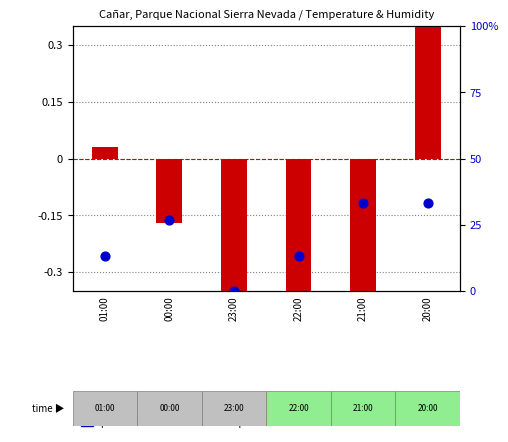

Which series reaches the maximum Y coordinate?

percentile rank within the sample